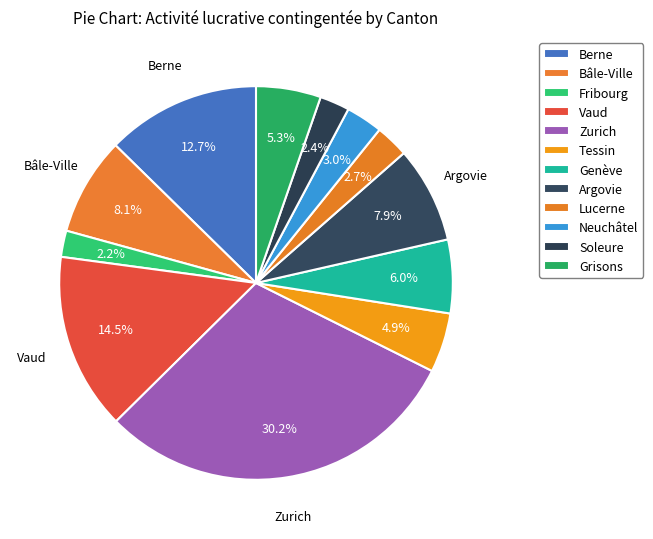

Which category has the biggest portion of the pie?

Zurich